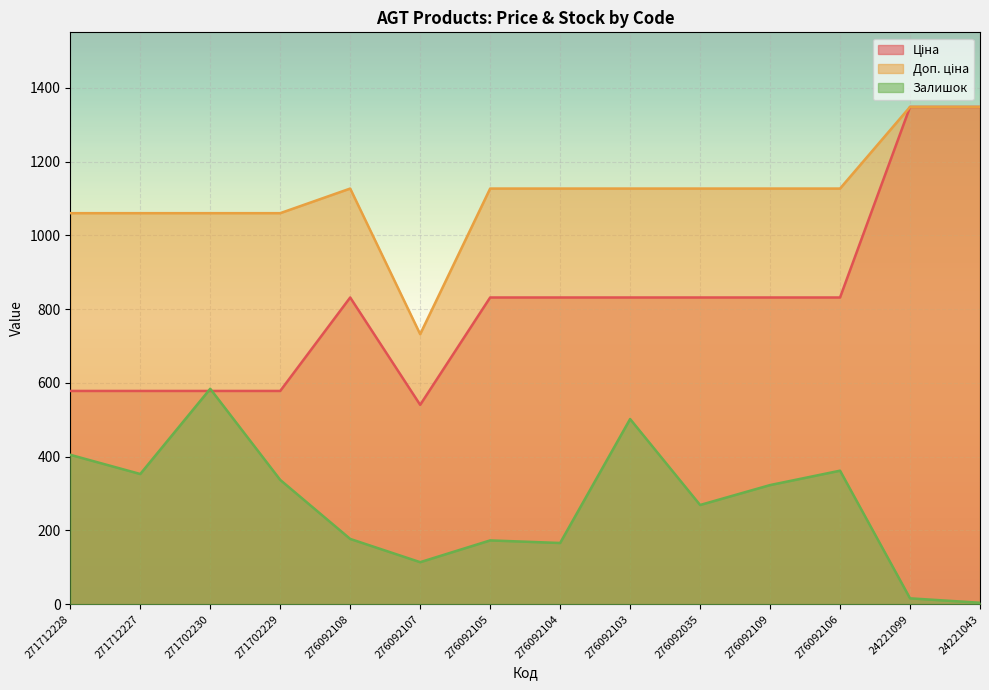

Between 271712228 and 271702230, which series saw the biggest shift?

Залишок